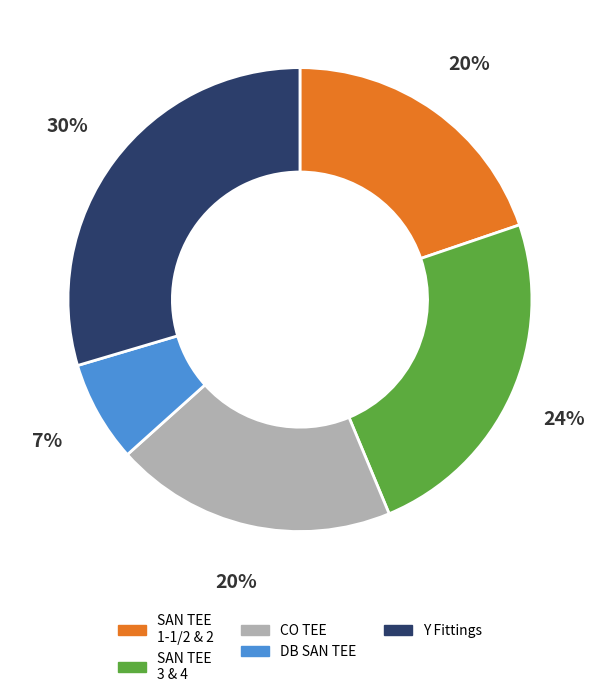

To the nearest percent, what is the average slice percentage?

20%